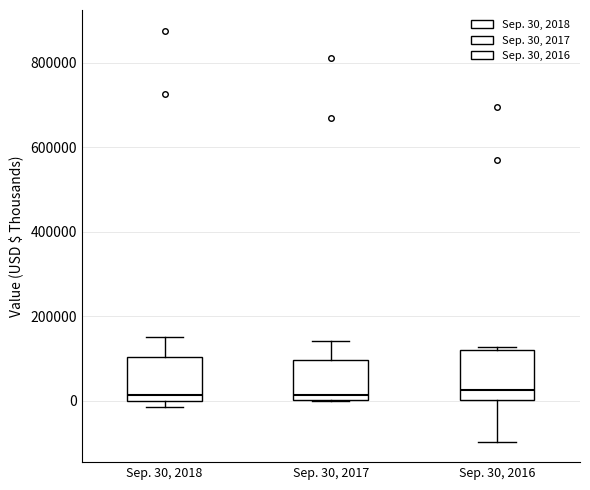

Reading left to right, read every box against the y-axis: the position of its median line, the range the box covers, and the ends of its whiskers. The values are not printed on the chart, so give them approximately, as read against the axis.

Sep. 30, 2018: median 20000, box 0 to 100000, whiskers -20000 to 140000
Sep. 30, 2017: median 20000, box 0 to 100000, whiskers 0 to 140000
Sep. 30, 2016: median 20000, box 0 to 120000, whiskers -100000 to 120000 (just above the box's upper edge)